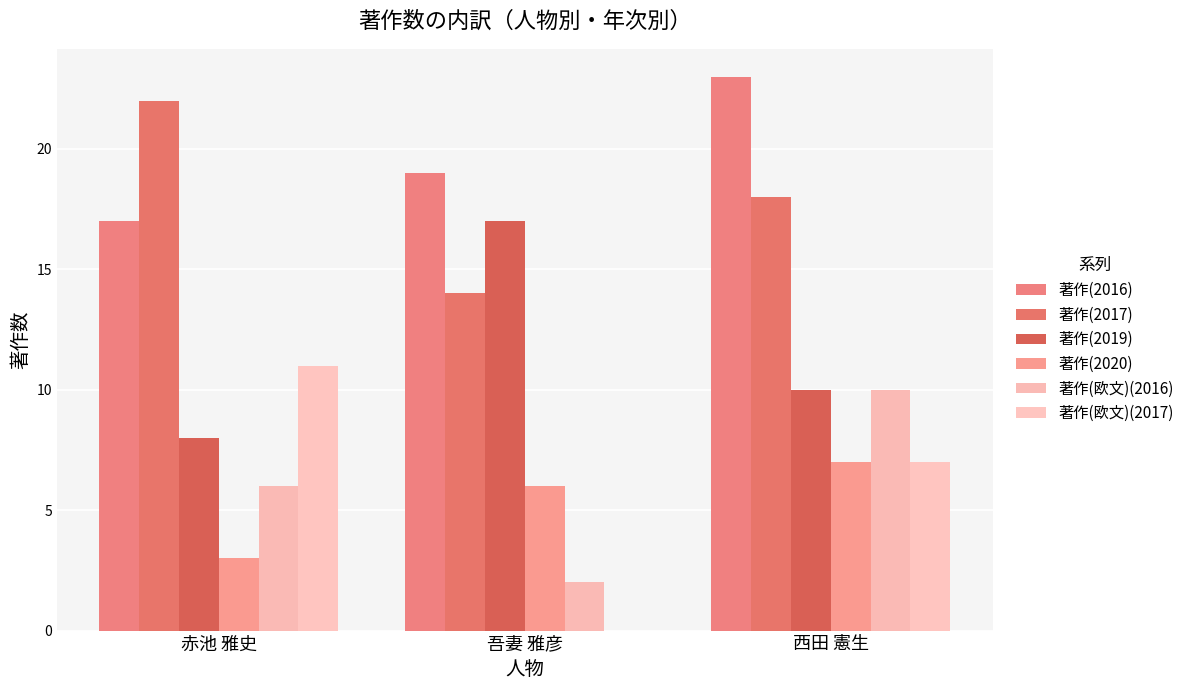

Between 吾妻 雅彦 and 西田 憲生, which is larger?

西田 憲生